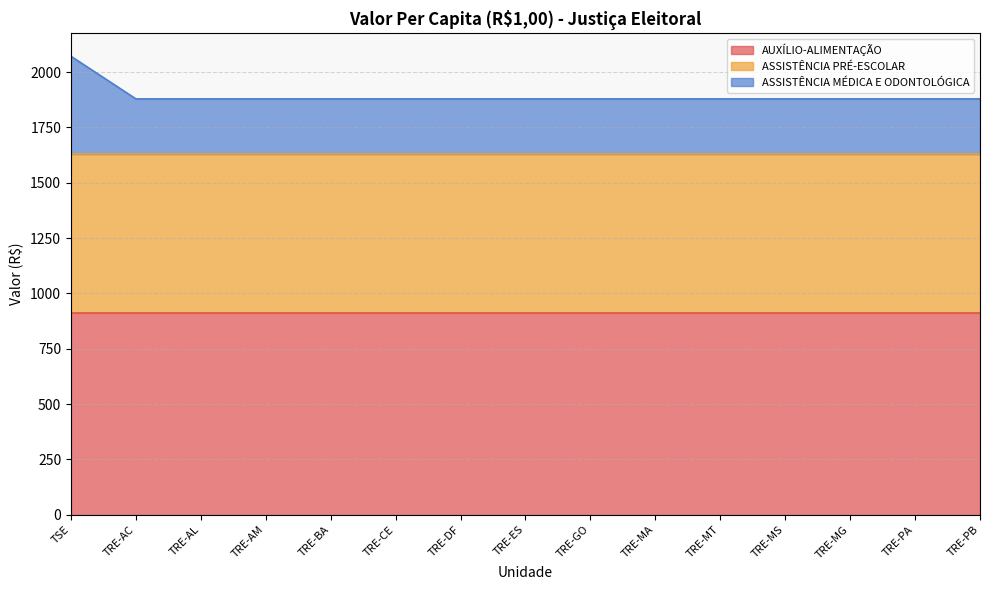

True or false: ASSISTÊNCIA PRÉ-ESCOLAR has a value of 719.6 at TRE-AL.

True